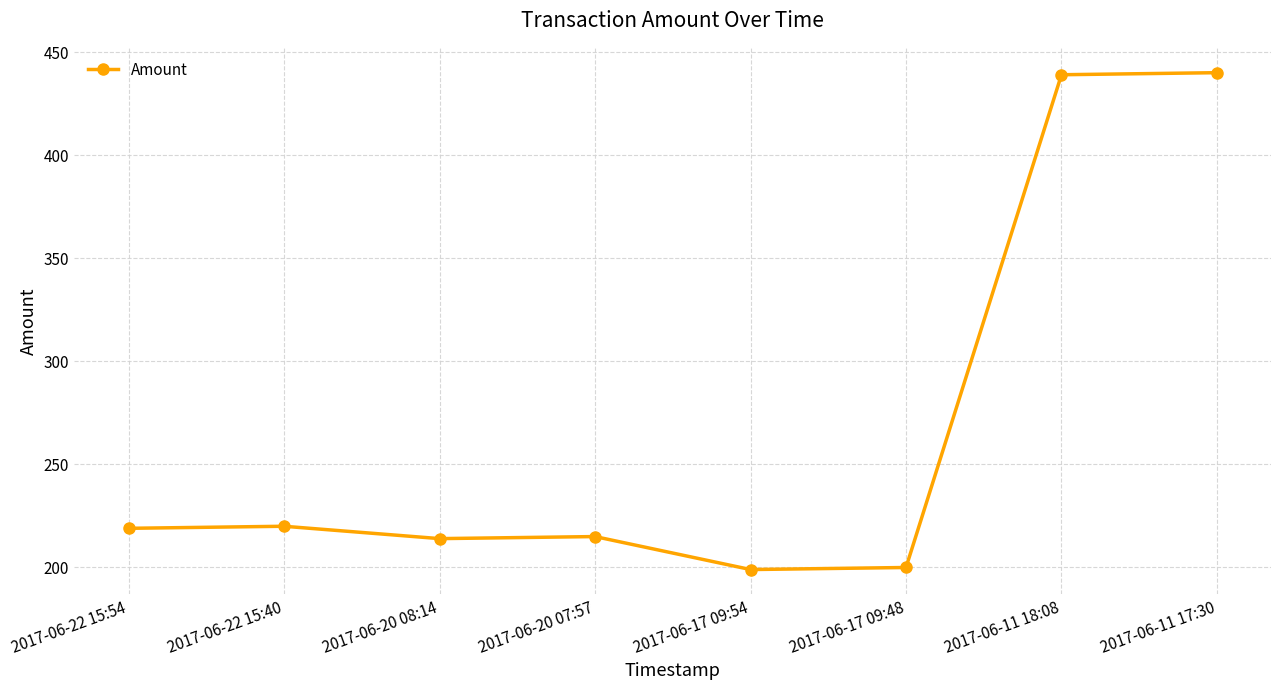

What is the greatest value displayed?

440